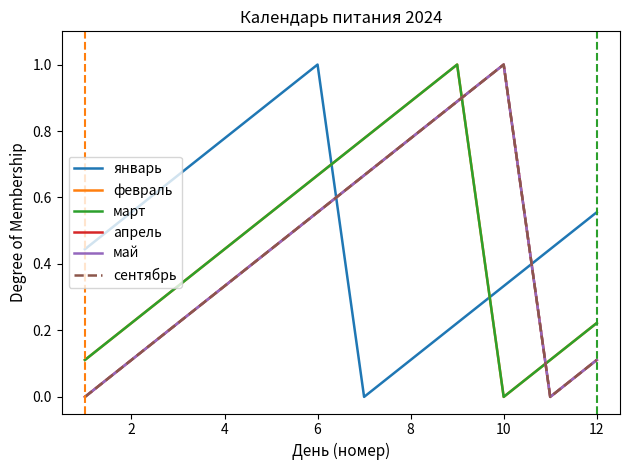

What is the label of the 11th point from the right?

2